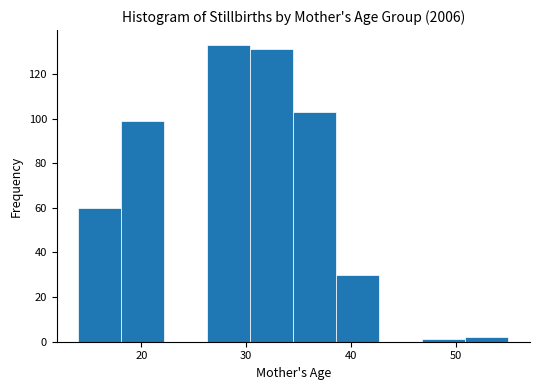

How tall is the bar that spans 50.9 to 55.0 on the x-axis? Neither the bar edges nor the heights are printed on the chart, so give them approximately, as read against the axes.

2